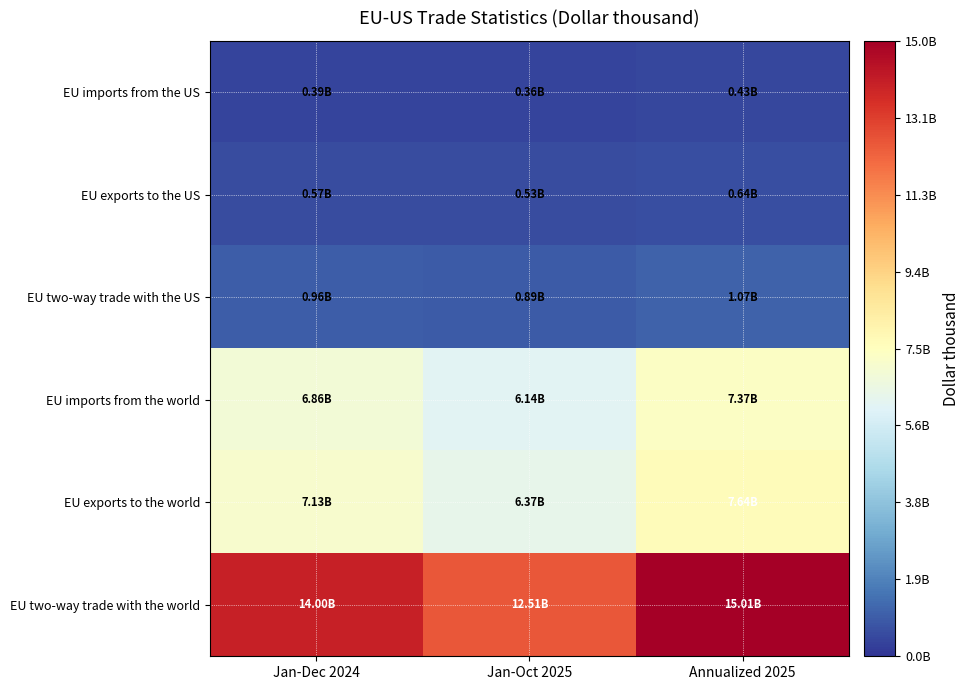

At how many categories does at least one series exceed 4750854065?

3